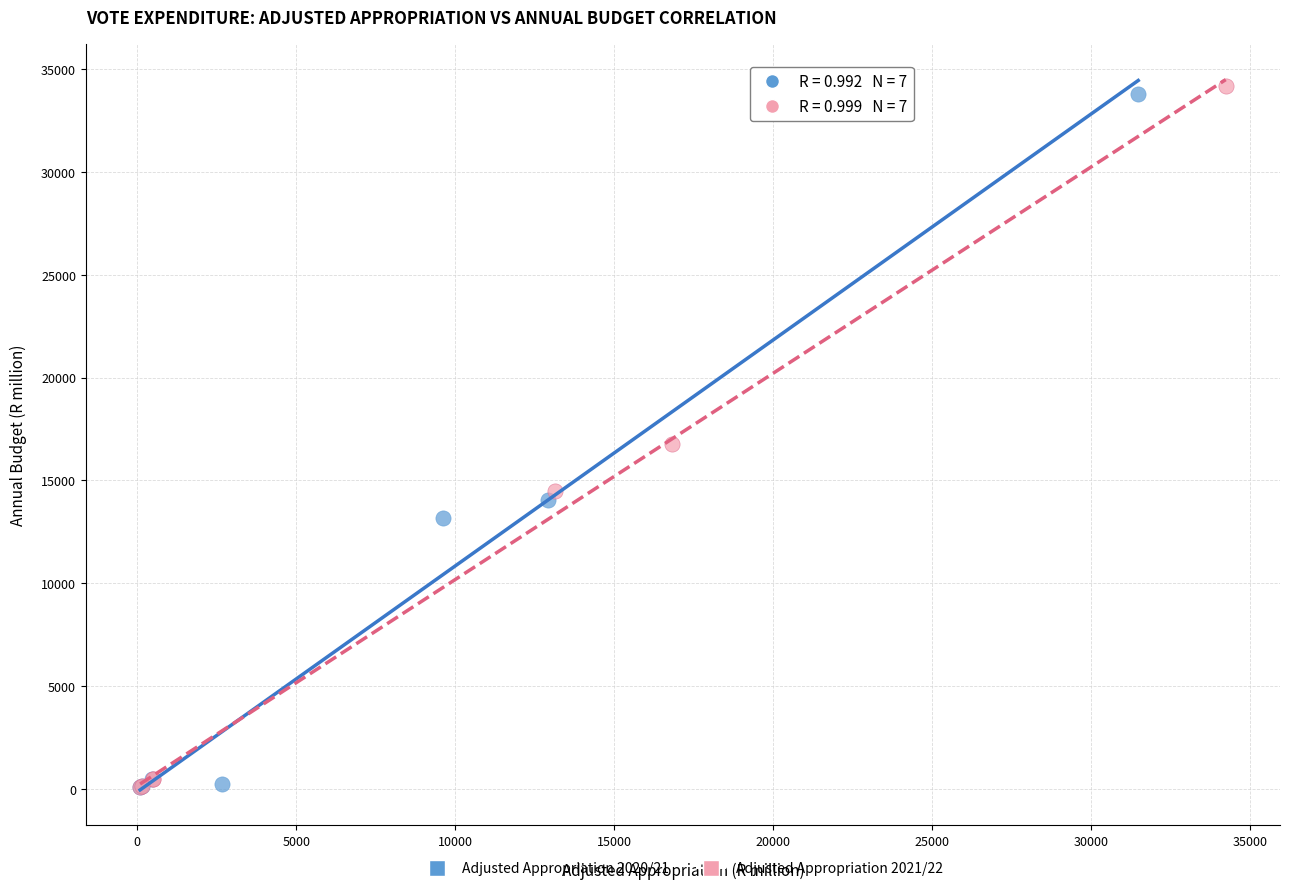

Which series has the largest Y range (max minus min)?

Adjusted Appropriation 2021/22